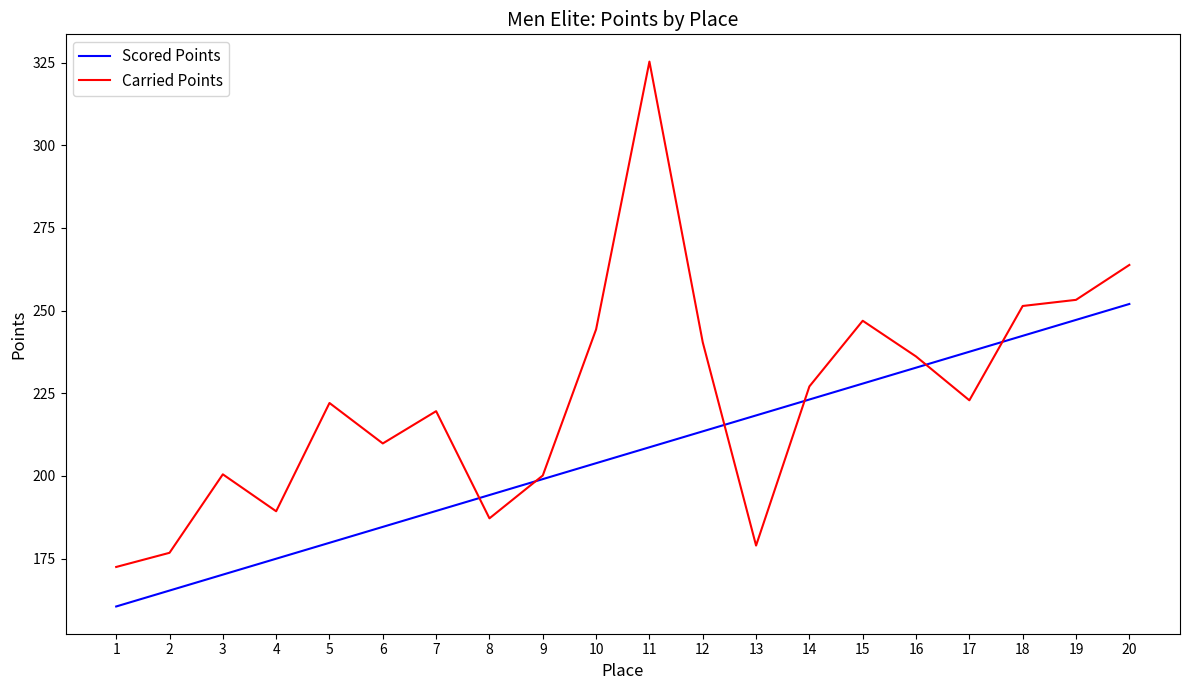

List the series in order of their overall mean, lowest first.

Scored Points, Carried Points